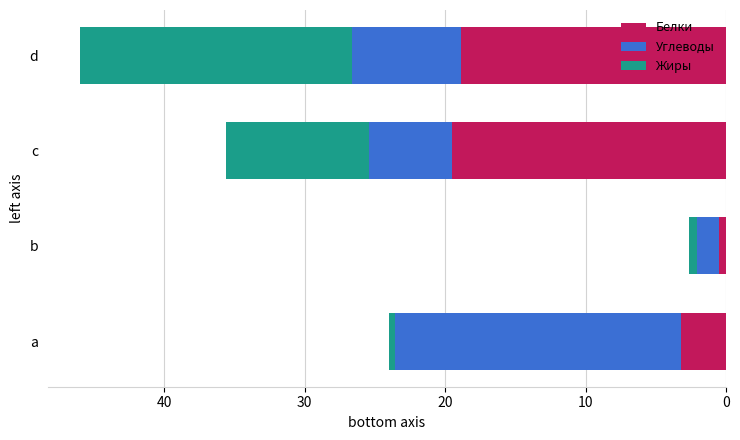

True or false: Белки has a value of 4.8 at d.

False